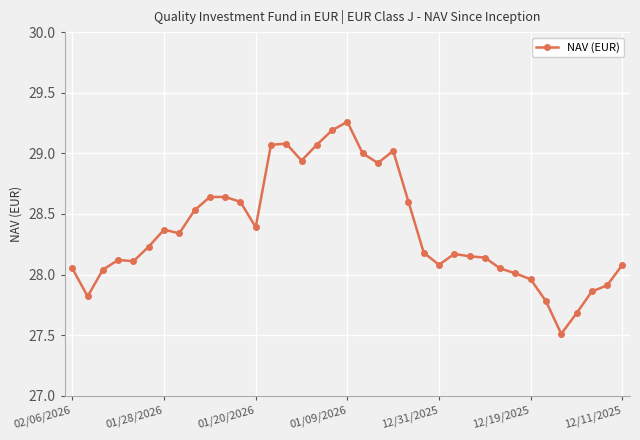

How many data points does each series have?

37